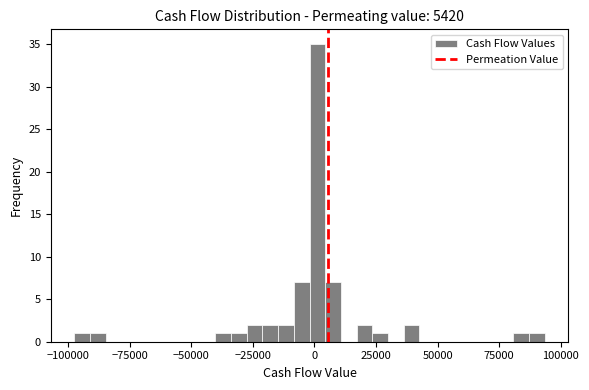

Around what value on the x-axis is the tallest bar? Give the approximate position of its centre, as read against the axis.

0